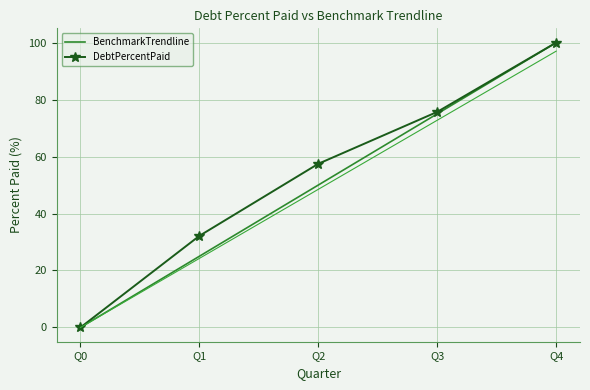

True or false: BenchmarkTrendline has more than 0 points higher than both neighbors.

False